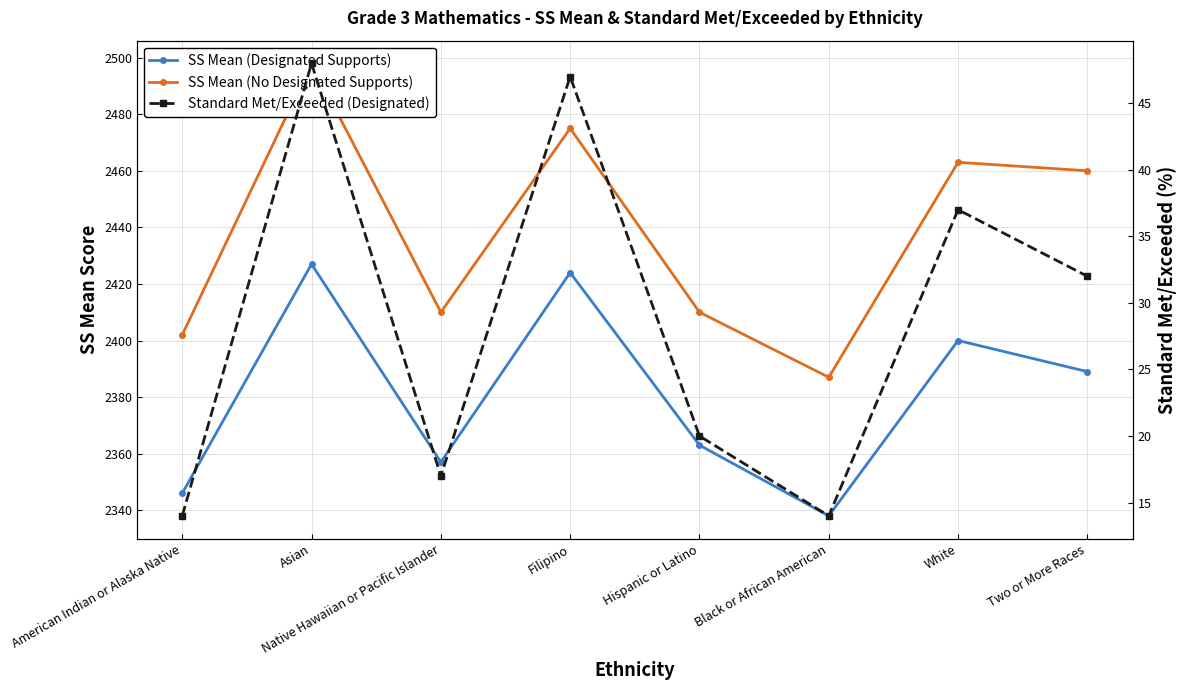

Where does the SS Mean (Designated Supports) series first go above 2389?

Asian